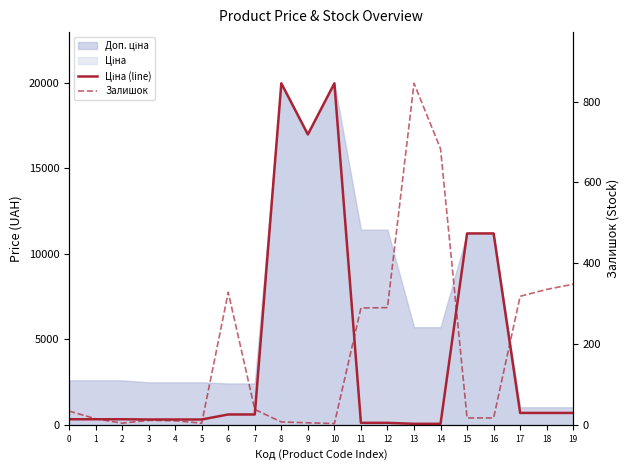

Reading right to left, transcribe all the data shown in this chart.

Ціна (line): 693.7	693.7	693.7	11188.2	11188.2	57.0	57.0	114.1	114.1	19964.2	16976.3	19964.2	603.7	603.7	310.3	310.3	310.3	324.8	324.8	324.8
Залишок: 348.0	335.0	318.0	17.0	17.0	683.0	845.0	290.0	289.0	3.0	5.0	7.0	38.0	328.0	4.0	10.0	11.0	4.0	15.0	34.0